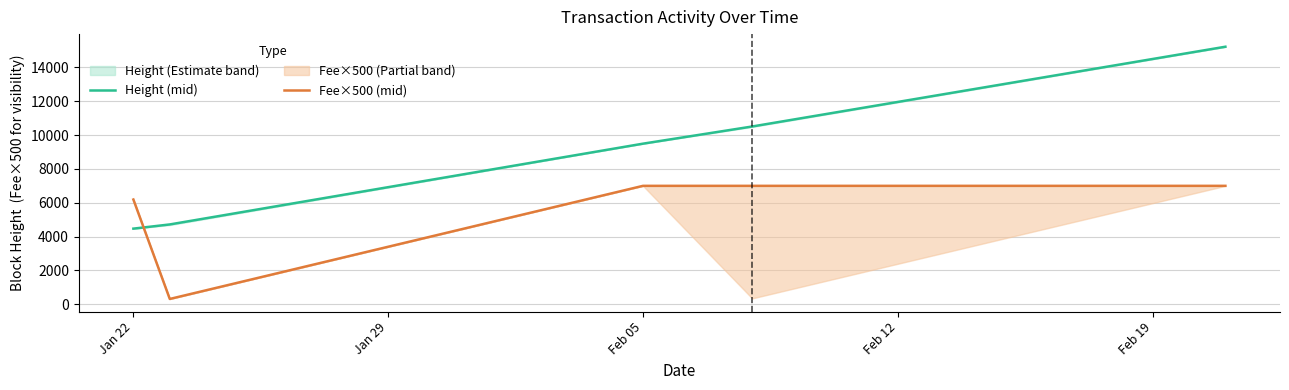

Which category has the highest value in the Fee×500 (mid) series?

Feb 05